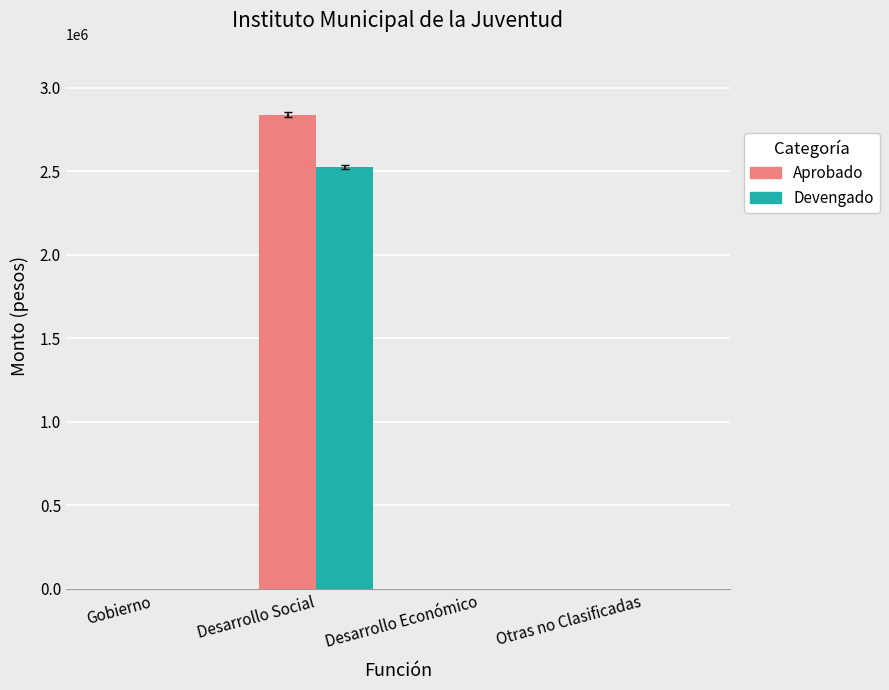

The value of Devengado at Desarrollo Social is 3958787.1. True or false?

False